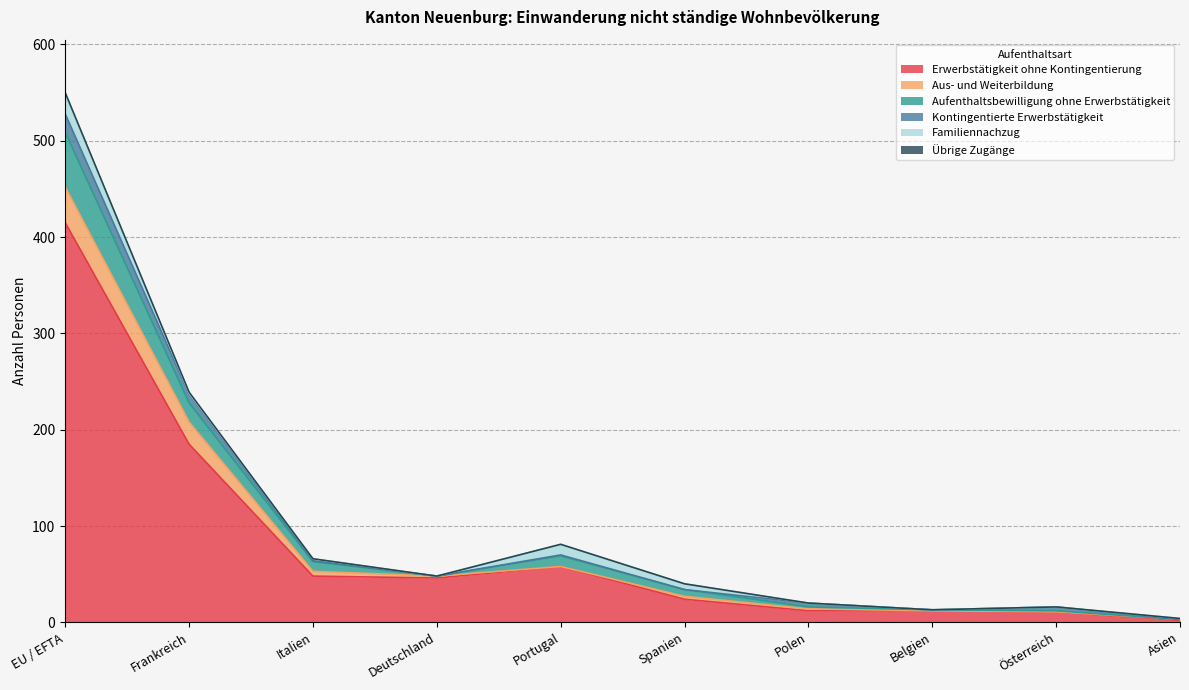

The Erwerbstätigkeit ohne Kontingentierung series shows 62 at Frankreich. True or false?

False